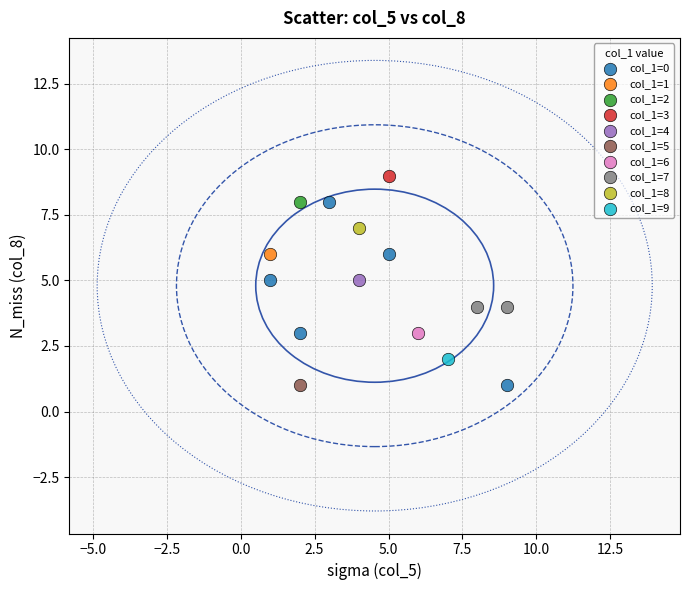

Which series contains the highest Y value?

col_1=3